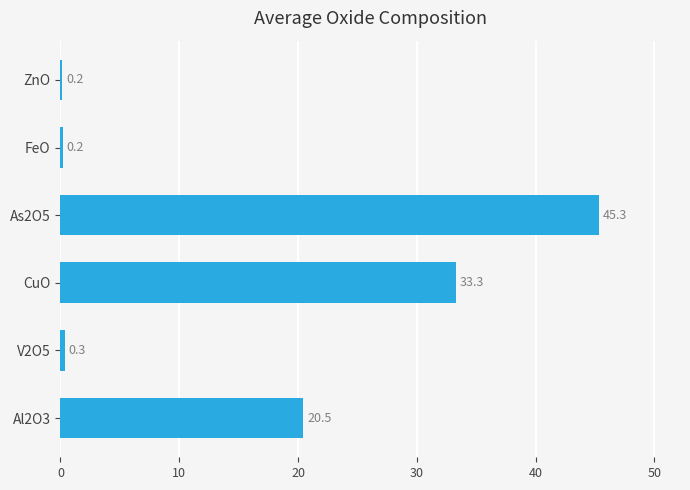

What is the sum of all values?

99.8